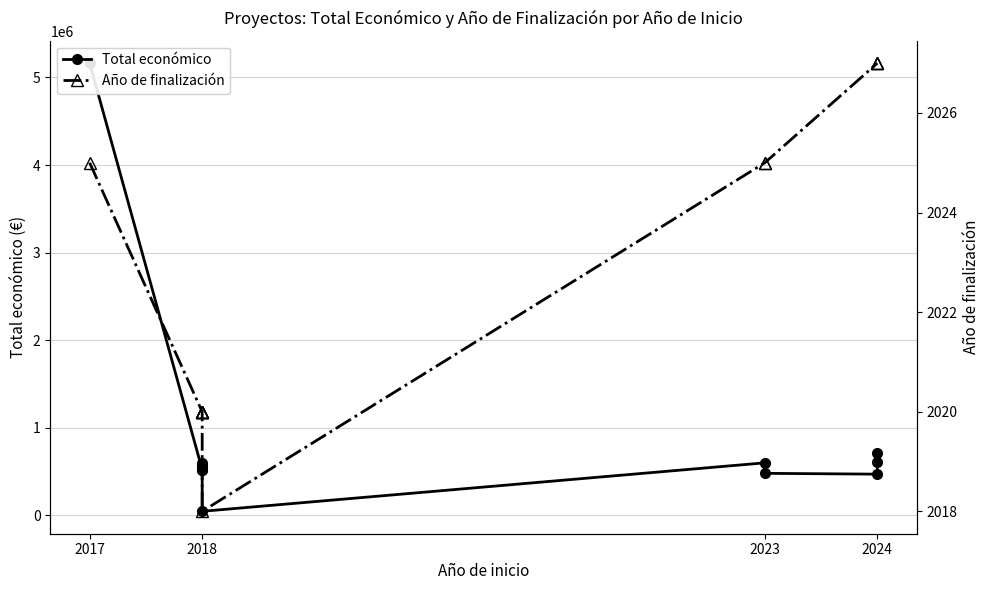

What is the sum of the Total económico values at 2018 and 2023?

1139883